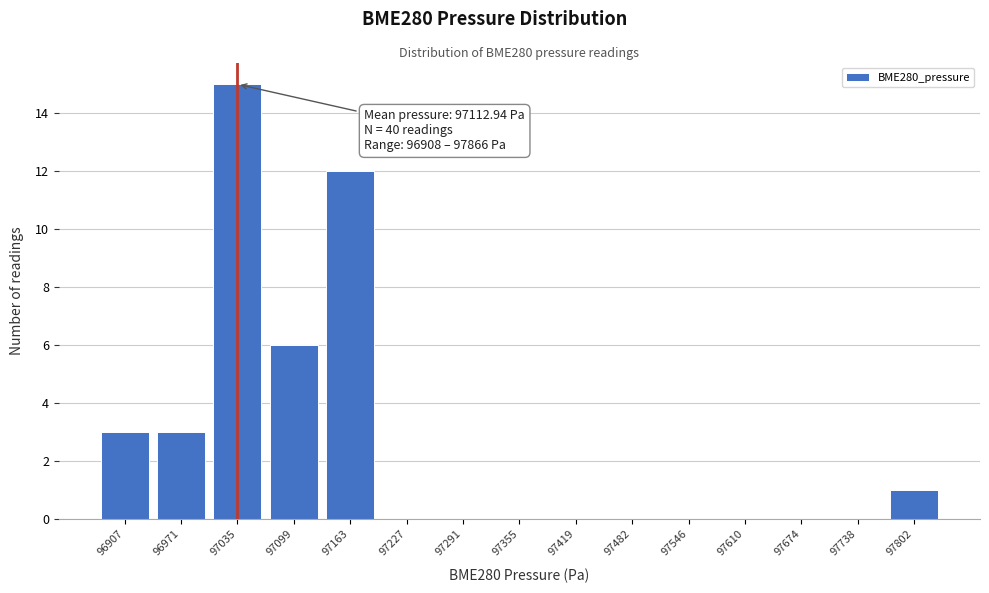

Reading right to left, what are all the values shown in this chart?

97802=1	97738=0	97674=0	97610=0	97546=0	97482=0	97419=0	97355=0	97291=0	97227=0	97163=12	97099=6	97035=15	96971=3	96907=3